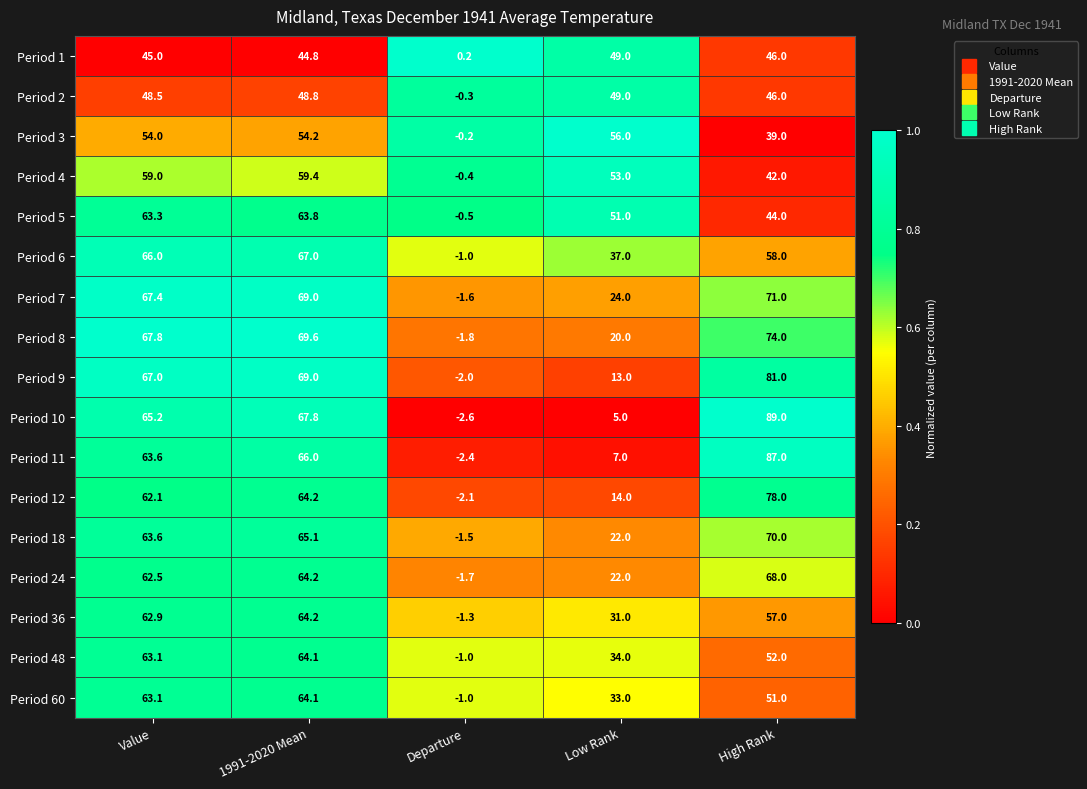

Which series changed the most between Value and High Rank?

Period 10